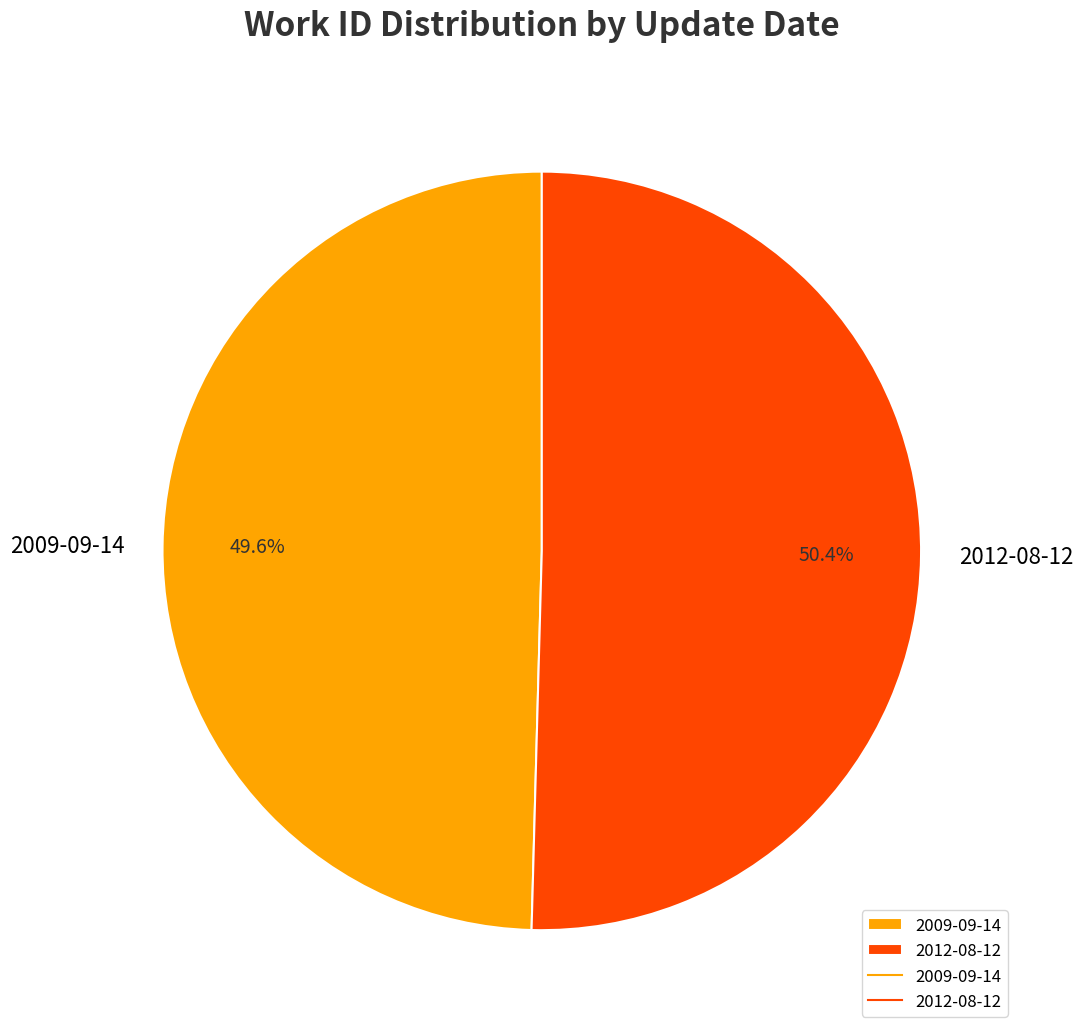

What percentage is NOT represented by 2012-08-12?

49.6%